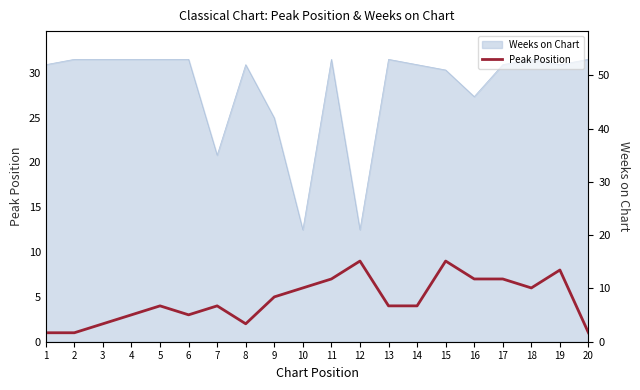

How many data points are above 4?

9